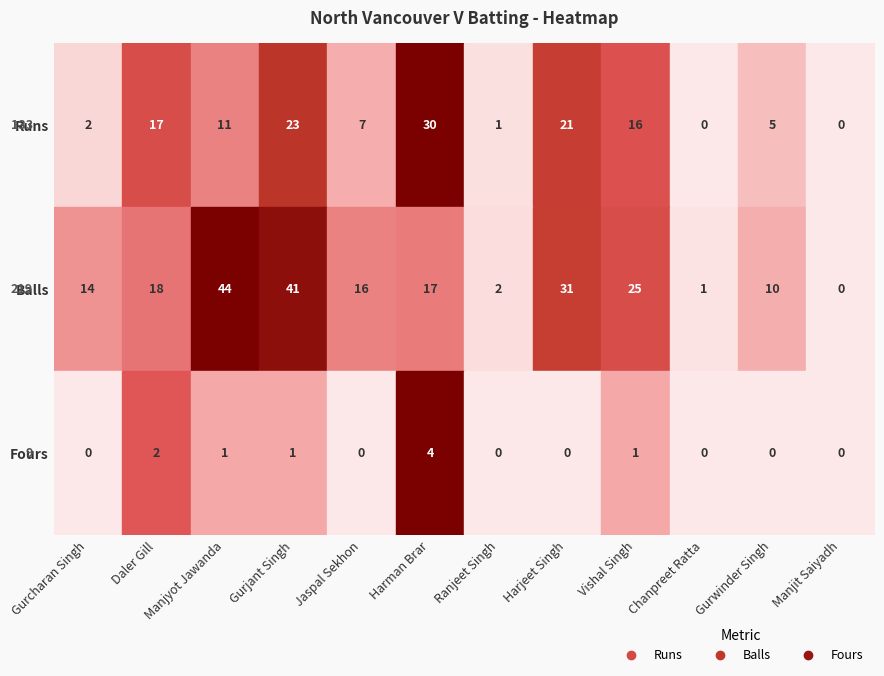

How many values in the Runs series exceed 11?

5